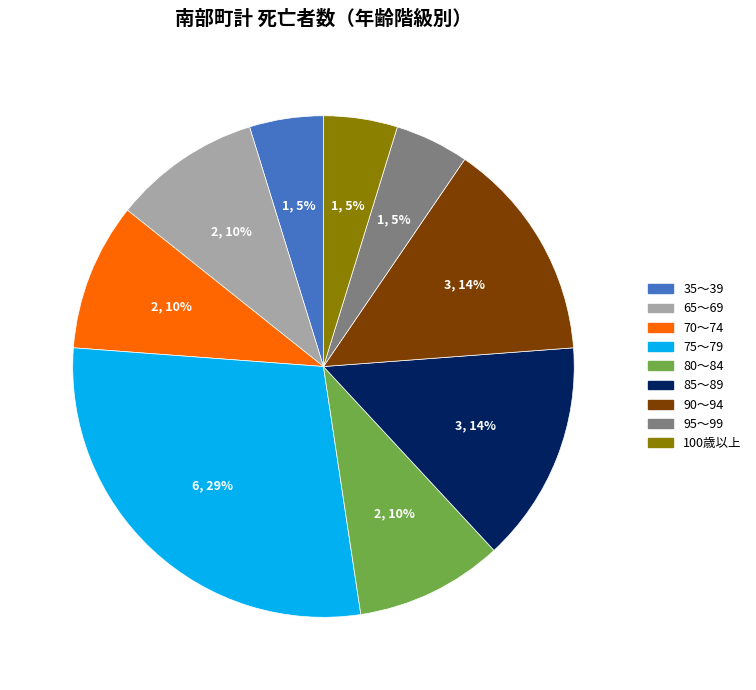

To the nearest percent, what is the difference between the 80～84 and 100歳以上 slice percentages?

5%